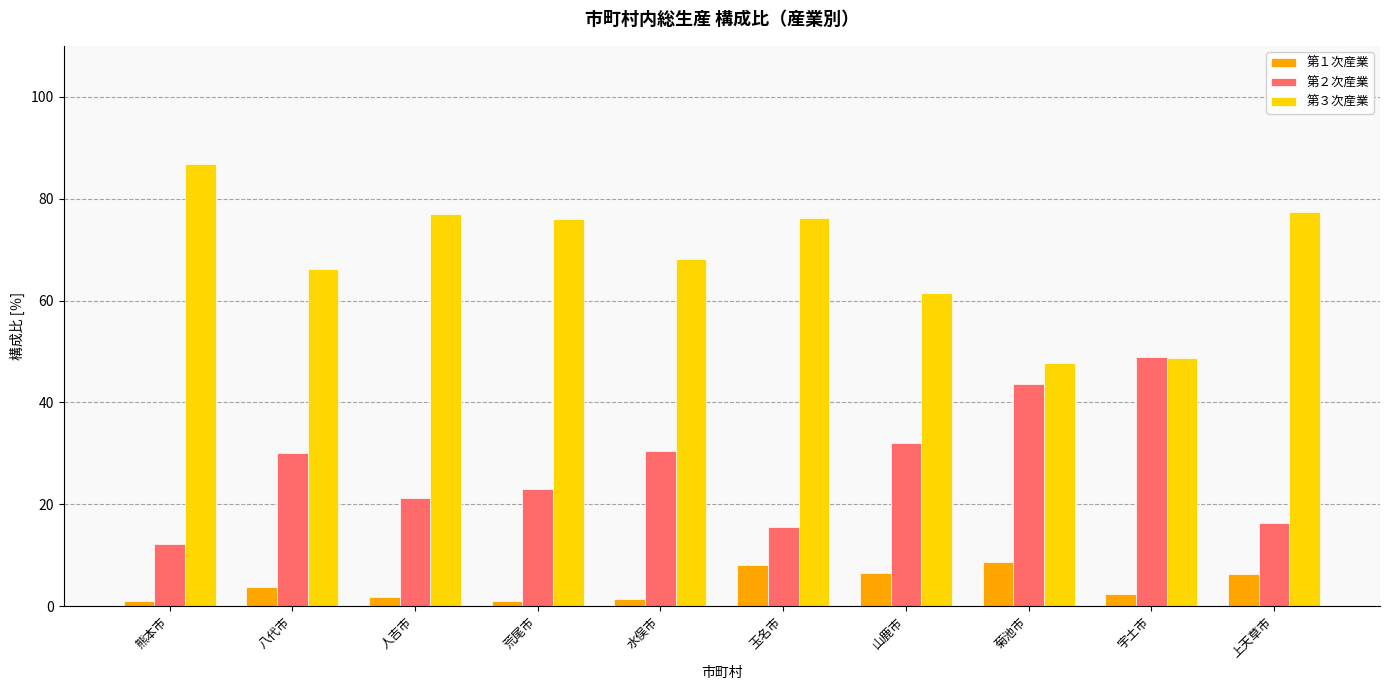

How many data points in 第３次産業 are less than 76?

5